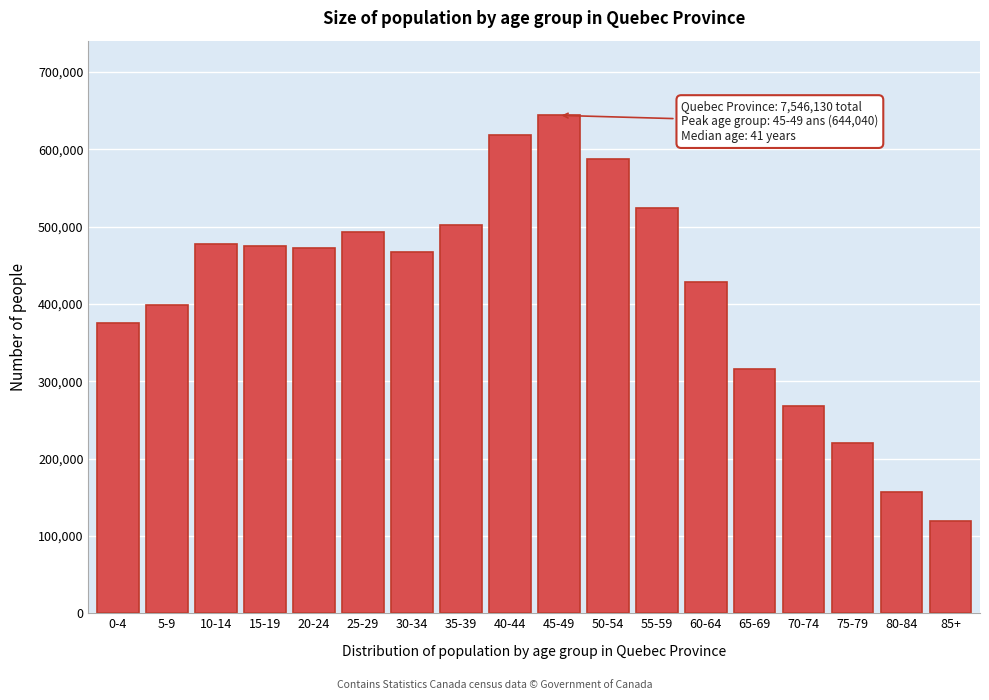

The value at 40-44 is 619120. True or false?

True